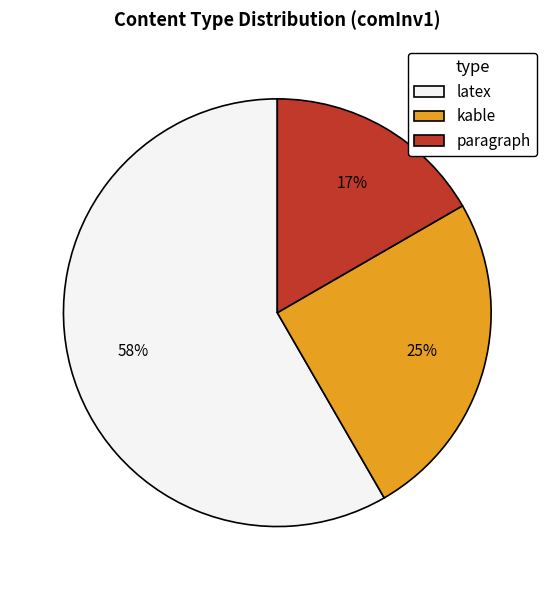

Which slice is the smallest?

paragraph